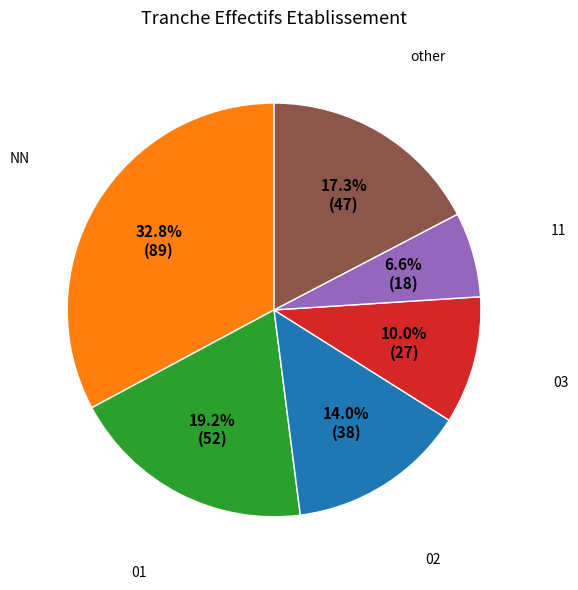

Is there a majority slice in this chart?

No